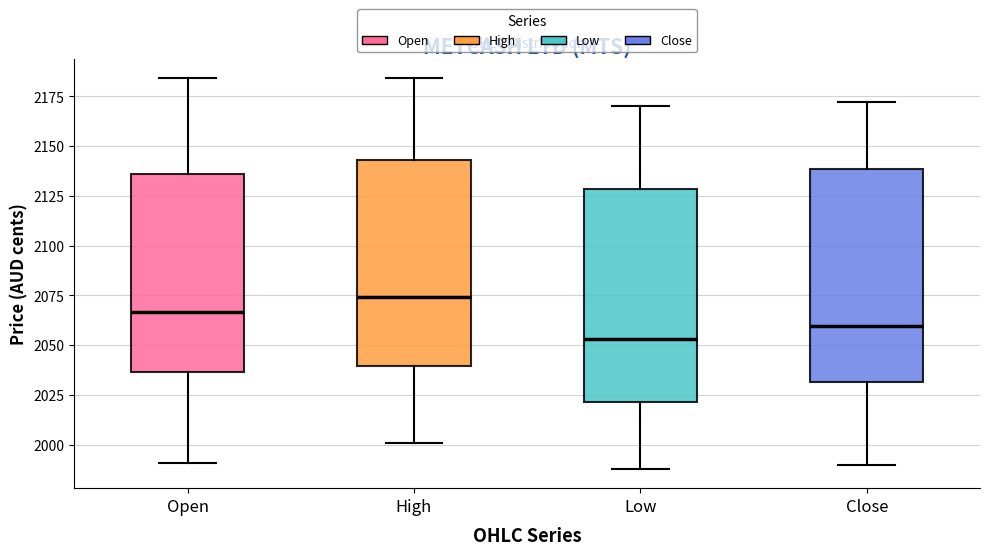

Where does the lower whisker of the box for Open end on the y-axis? The values are not printed on the chart, so give them approximately, as read against the axis.

1990